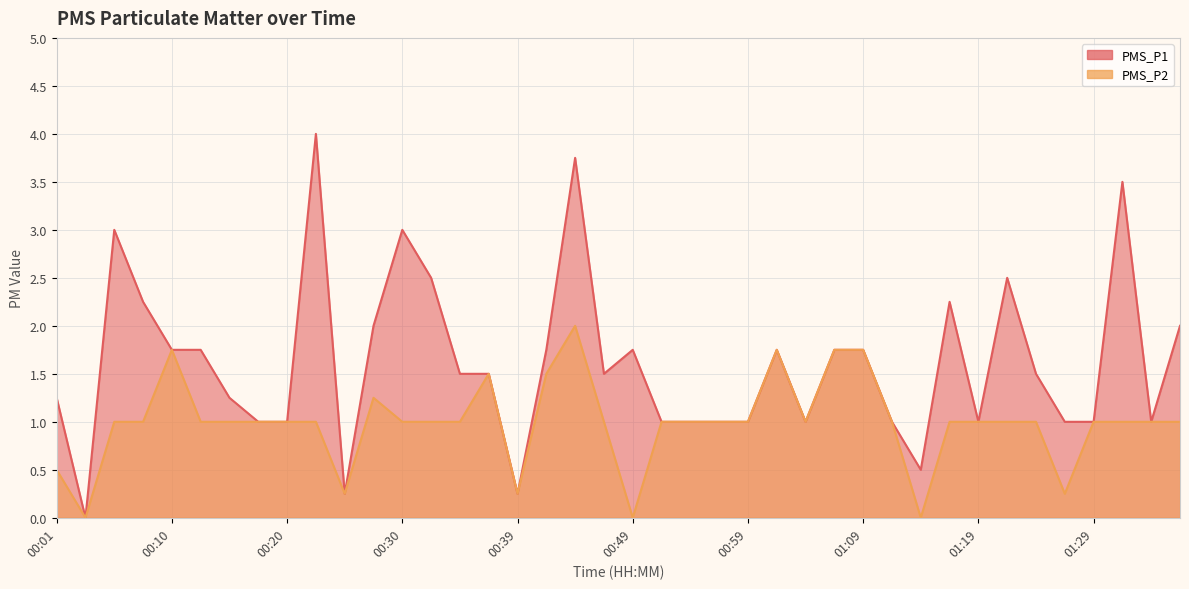

Where does the PMS_P2 series first go above 1?

00:10